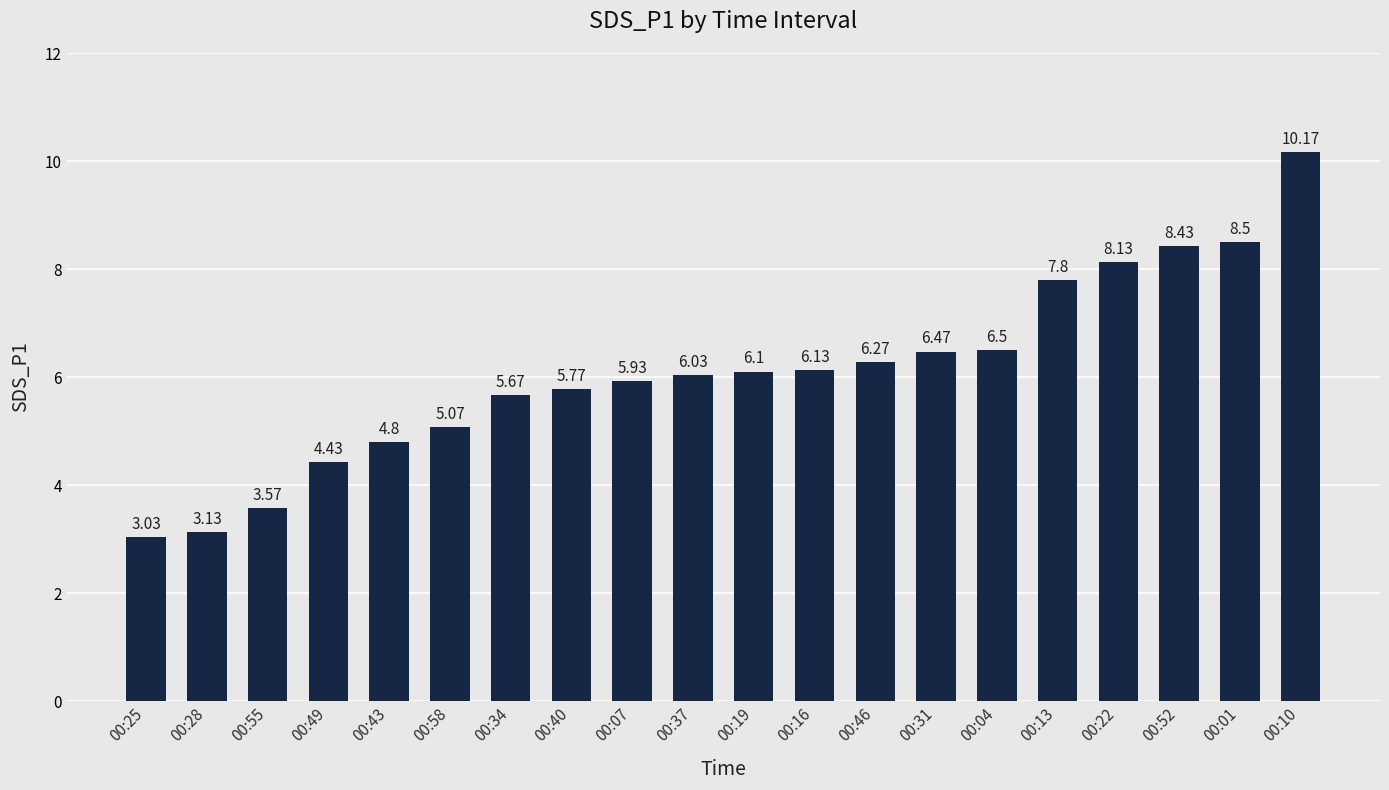

Rank the categories by value from highest to lowest.

00:10, 00:01, 00:52, 00:22, 00:13, 00:04, 00:31, 00:46, 00:16, 00:19, 00:37, 00:07, 00:40, 00:34, 00:58, 00:43, 00:49, 00:55, 00:28, 00:25